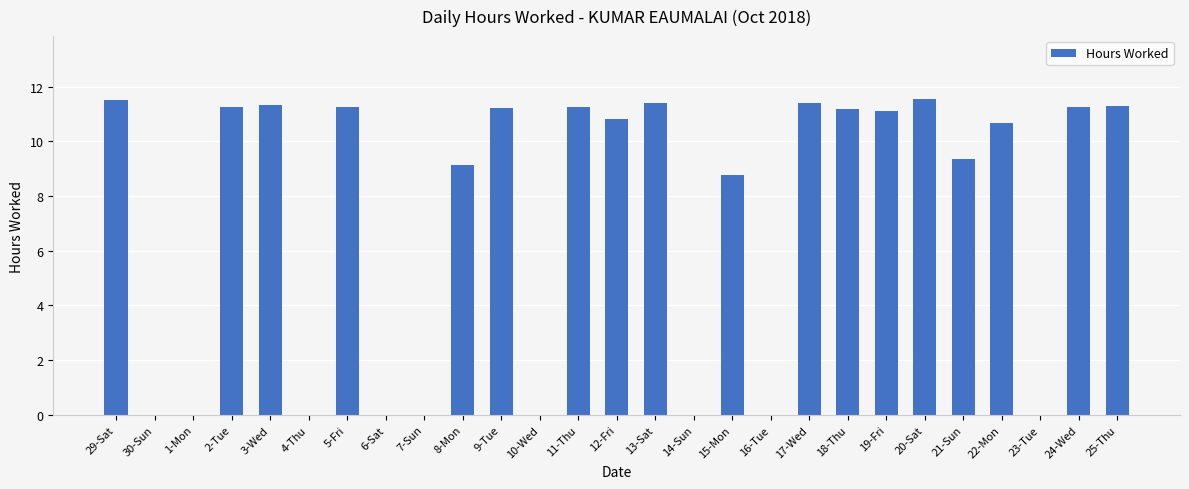

What is the ratio of the value at 20-Sat to the value at 25-Thu?

1.0